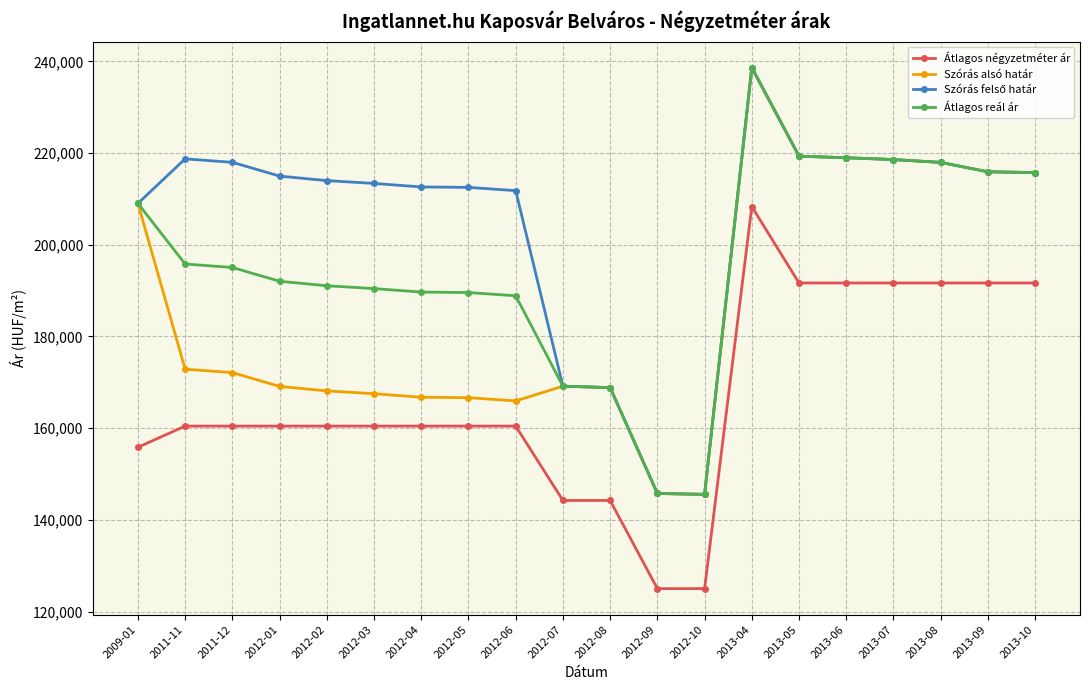

What is the greatest value displayed?

238642